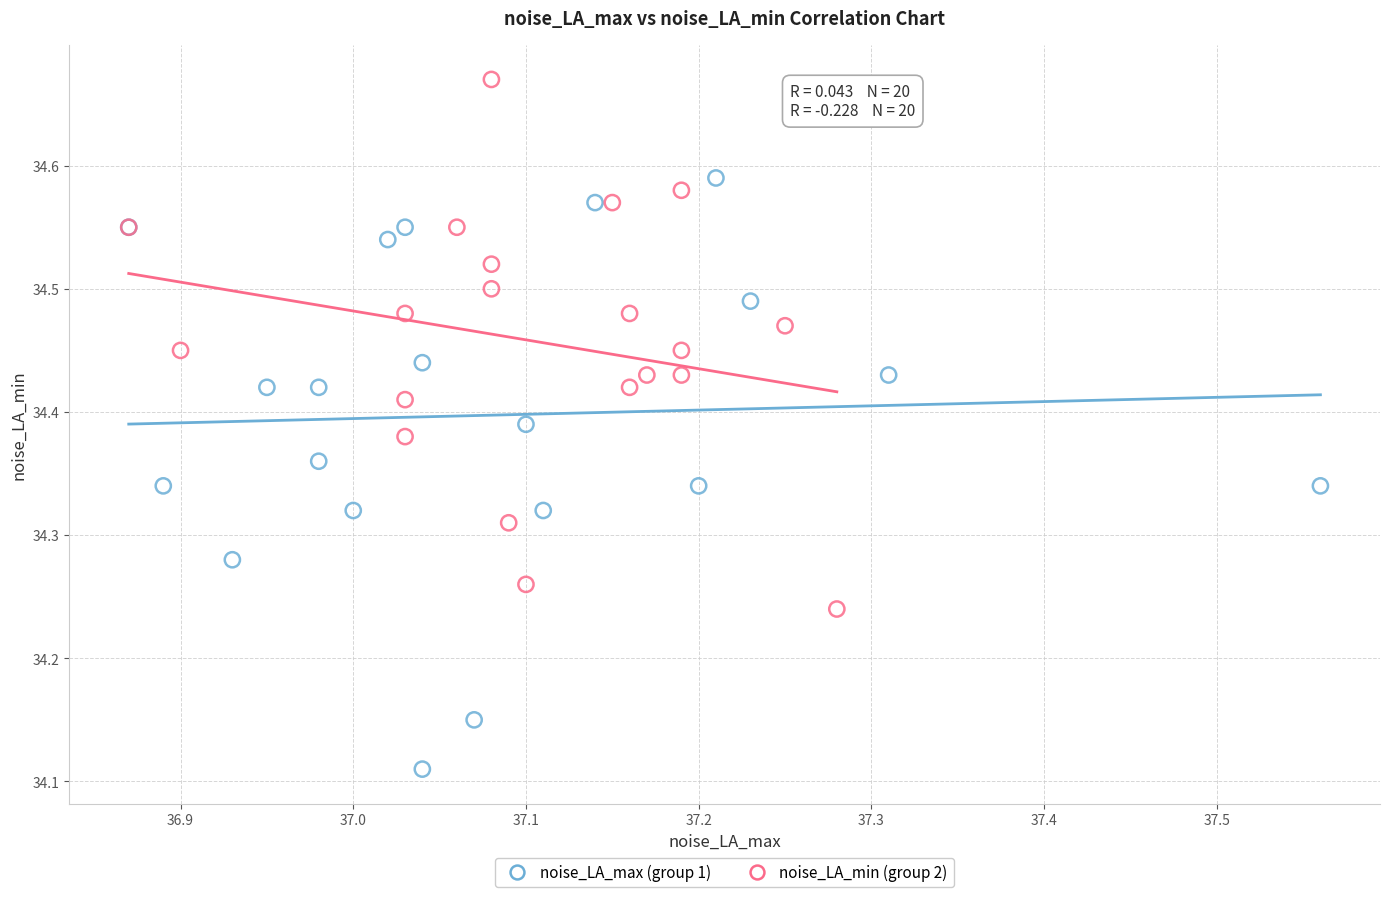

Which series has the largest Y range (max minus min)?

noise_LA_max (group 1)